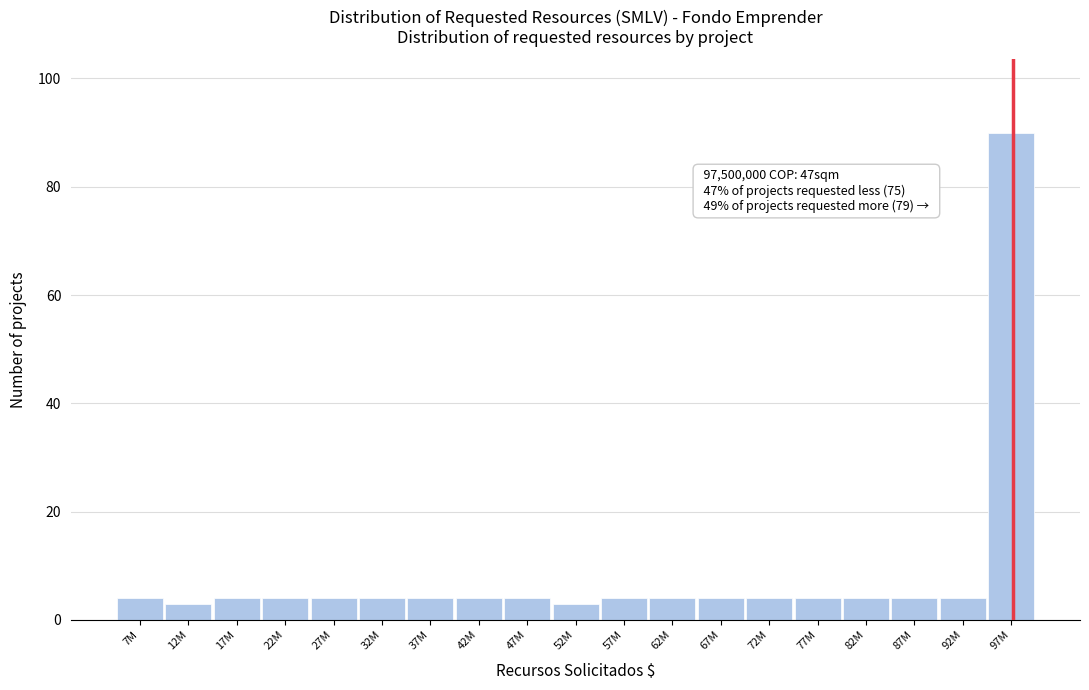

Reading left to right, list all the values displayed in this chart.

7M=4	12M=3	17M=4	22M=4	27M=4	32M=4	37M=4	42M=4	47M=4	52M=3	57M=4	62M=4	67M=4	72M=4	77M=4	82M=4	87M=4	92M=4	97M=90